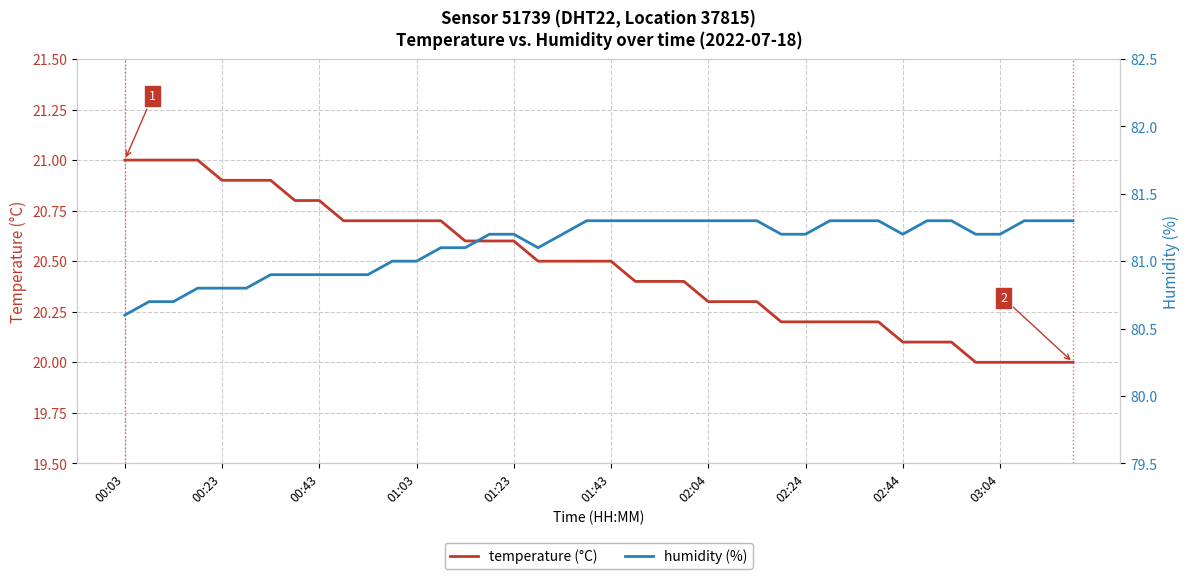

Does the chart display data point markers on the line(s)?

No